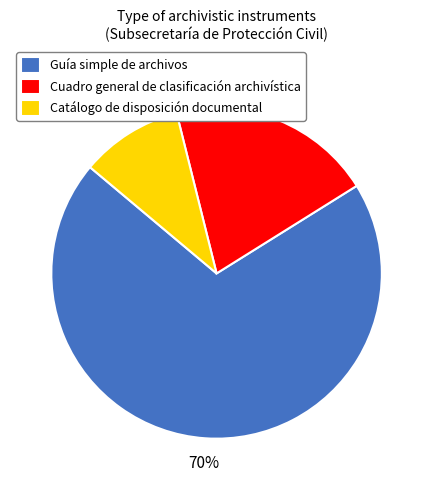

To the nearest percent, what portion does Catálogo de disposición documental represent?

10%